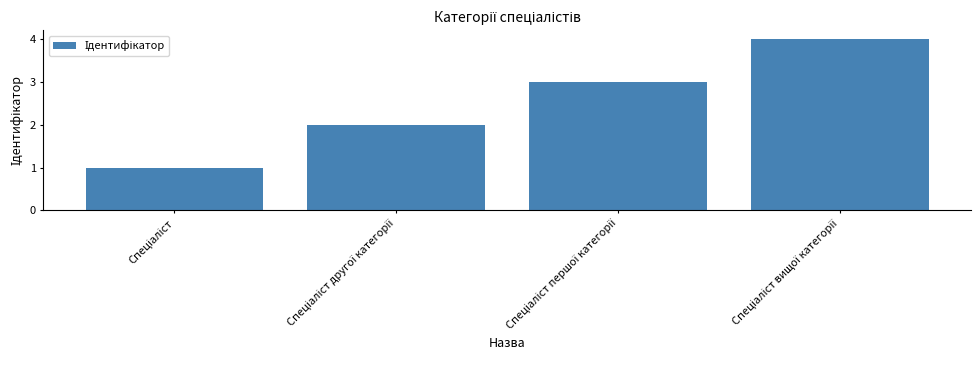

What is the sum of all values?

10